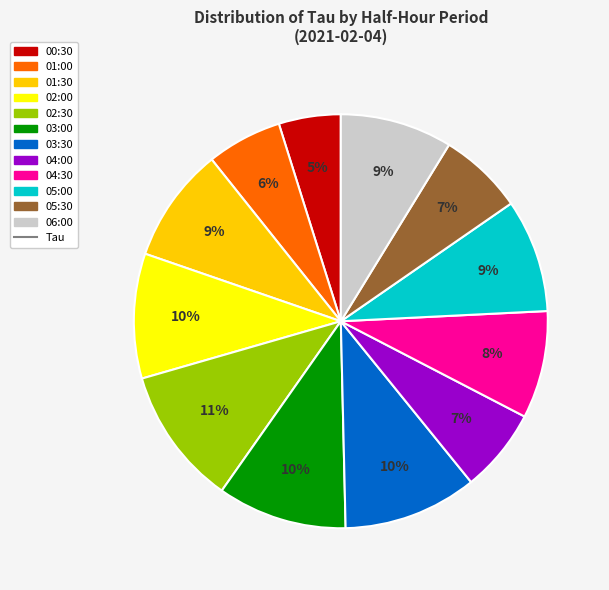

How many slices are in this pie chart?

12